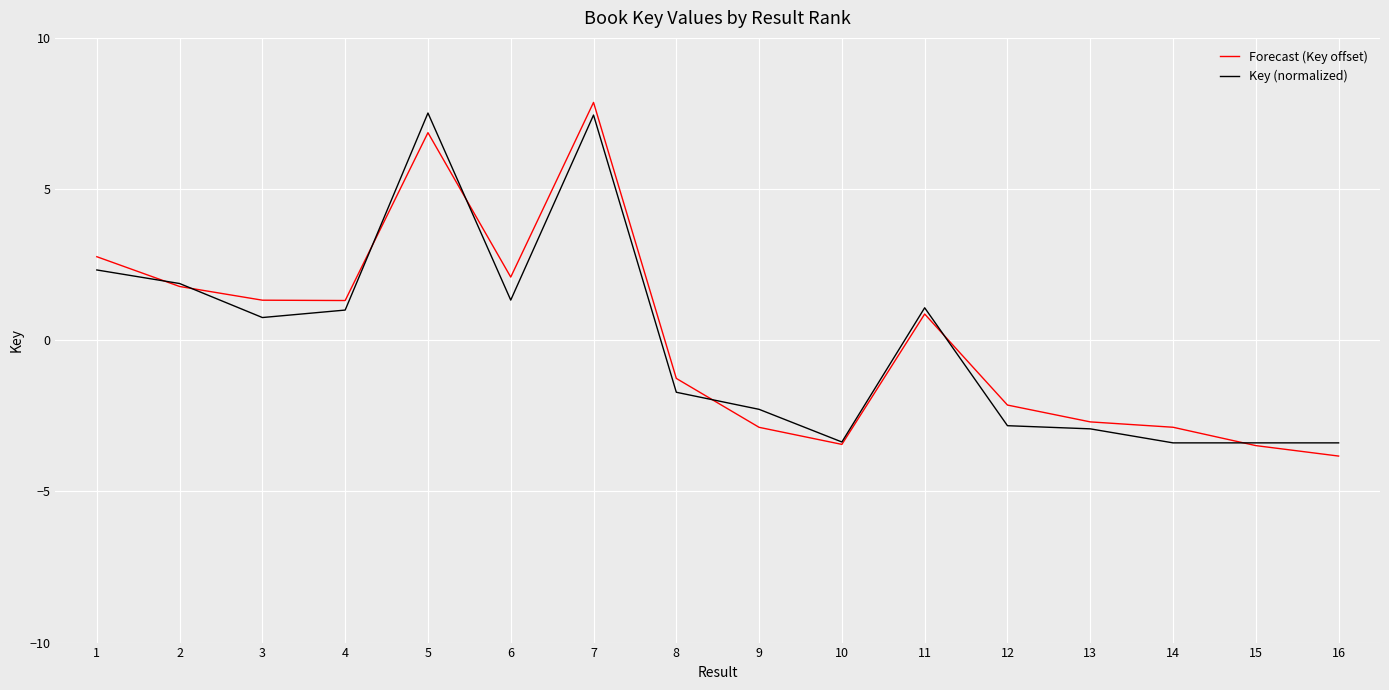

What is the difference between the highest and lowest values at 8?

0.5